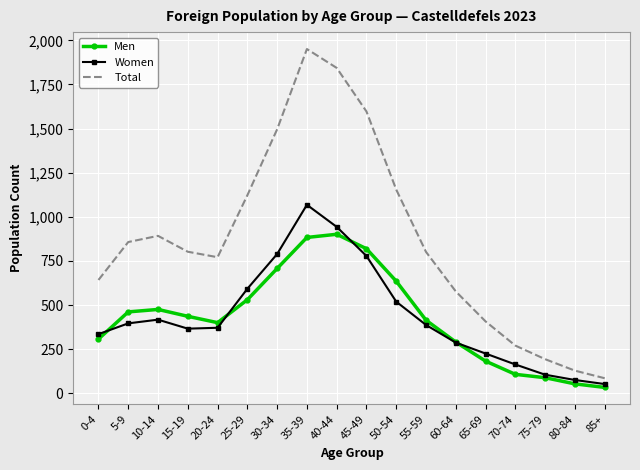

What is the average value of the Men series?

429